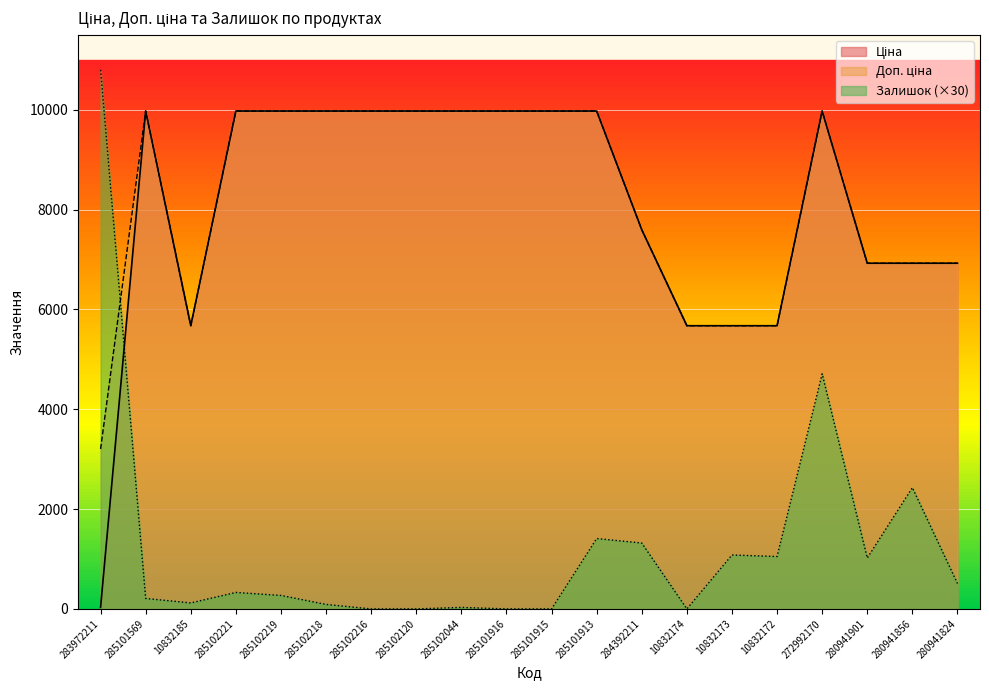

What is the average value of the Доп. ціна series?

8199.9